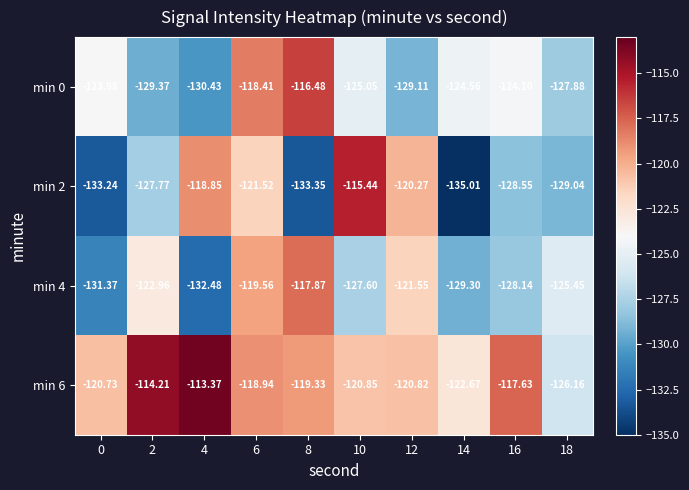

At which category is the sum across all series the highest?

6